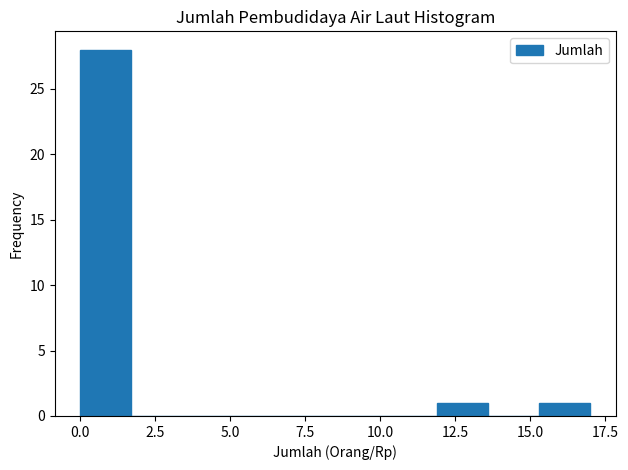

Around what value on the x-axis is the tallest bar? Give the approximate position of its centre, as read against the axis.

1.0